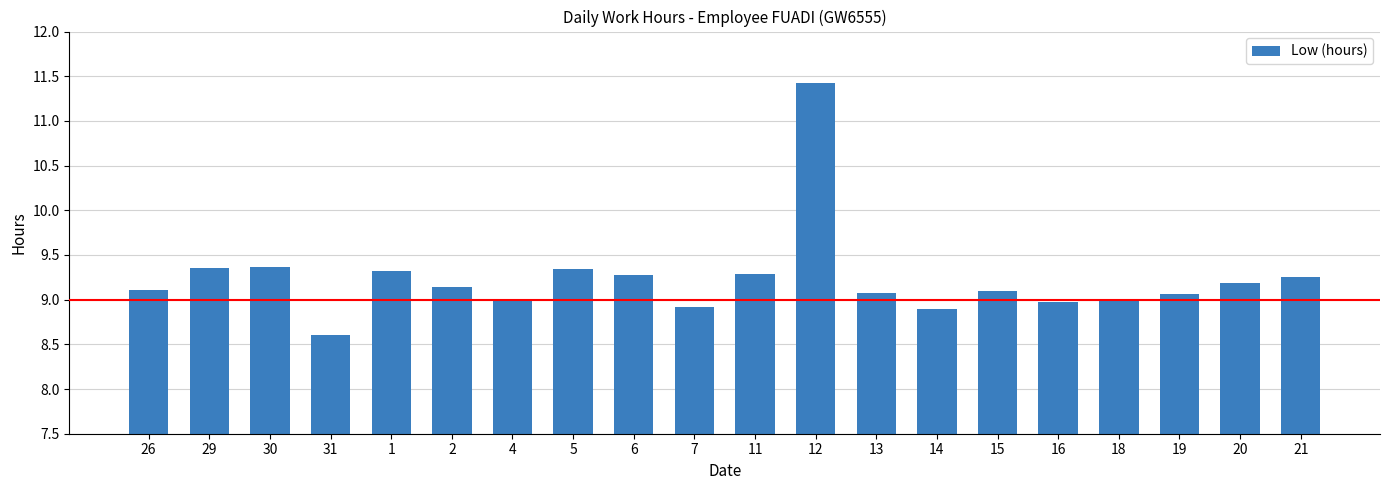

How many bars are there in total?

20